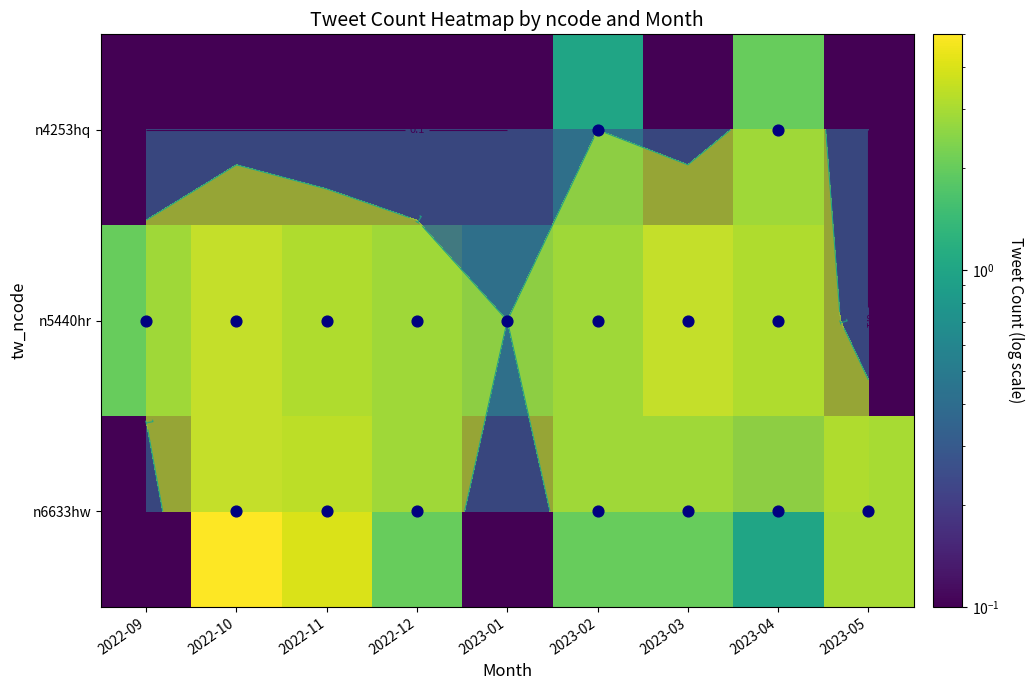

Rank the categories by n4253hq value from highest to lowest.

2023-04, 2023-02, 2022-09, 2022-10, 2022-11, 2022-12, 2023-01, 2023-03, 2023-05